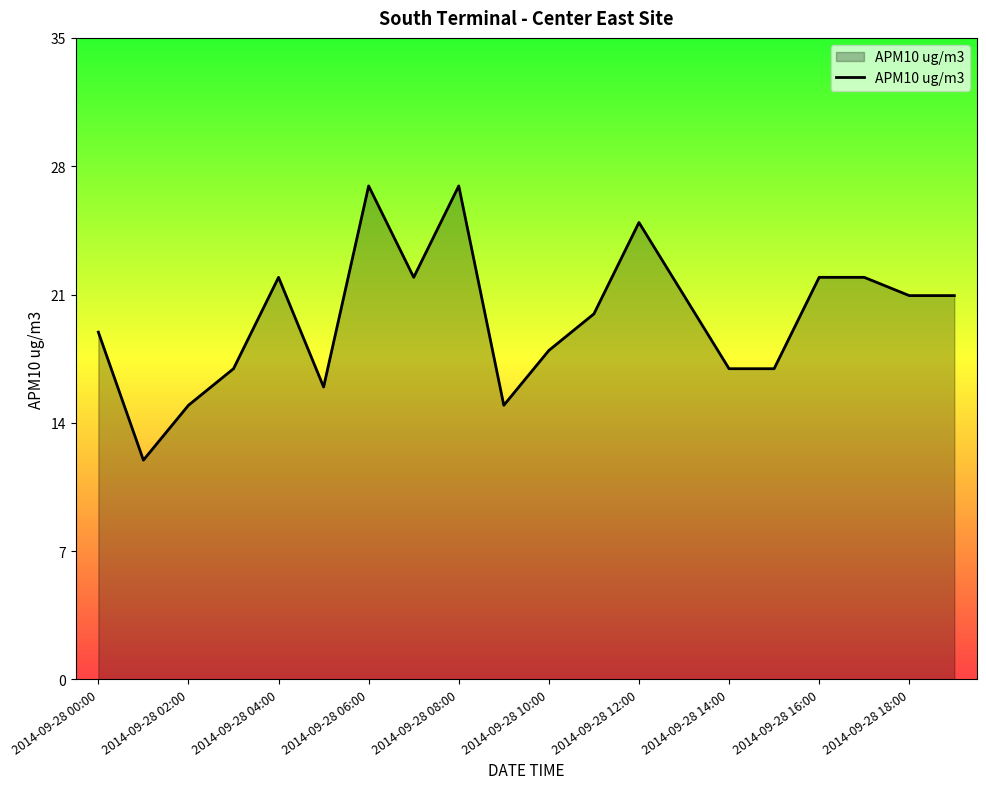

What is the smallest value displayed?

12